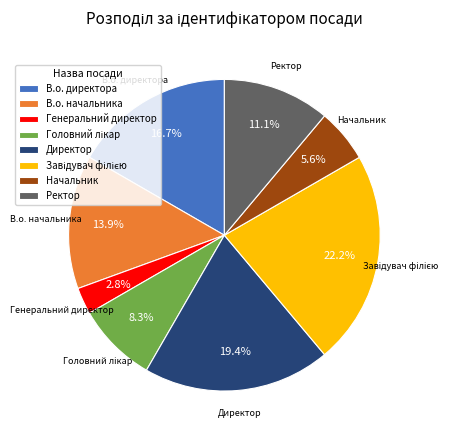

To the nearest percent, what portion does В.о. начальника represent?

14%